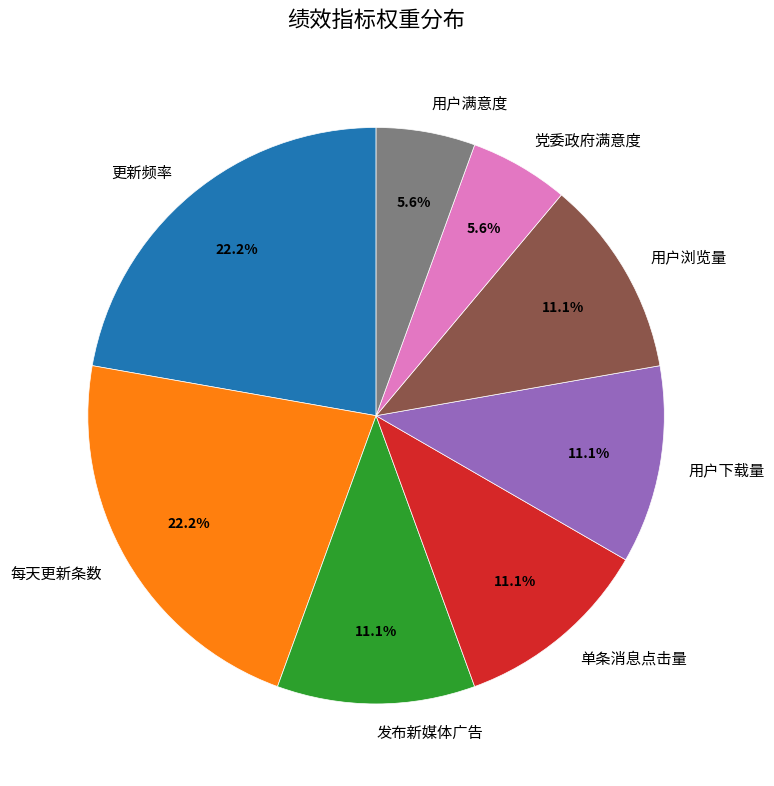

Does 党委政府满意度 represent more than half of the total?

No